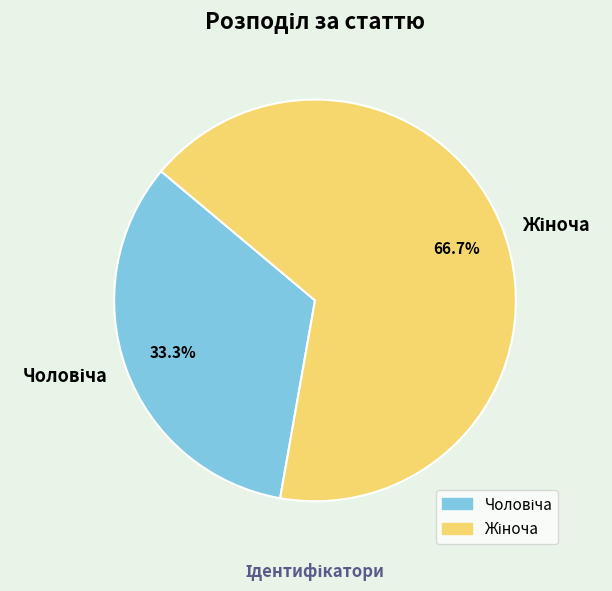

Does any single category account for the majority?

Yes